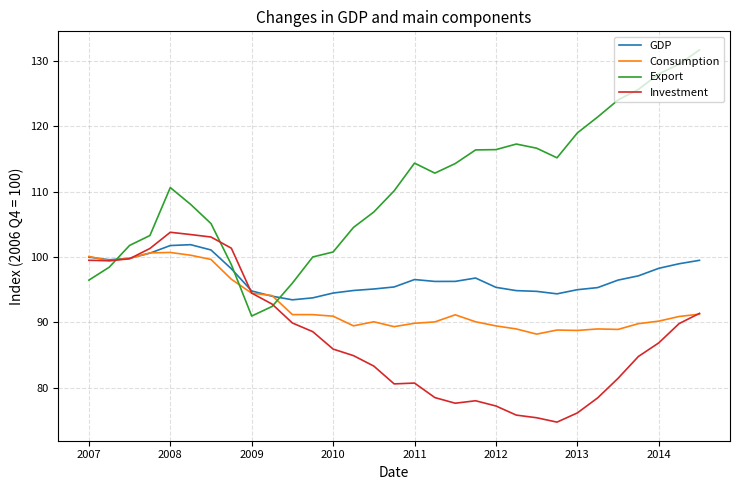

Rank the series by their average value, from lowest to highest.

Investment, Consumption, GDP, Export